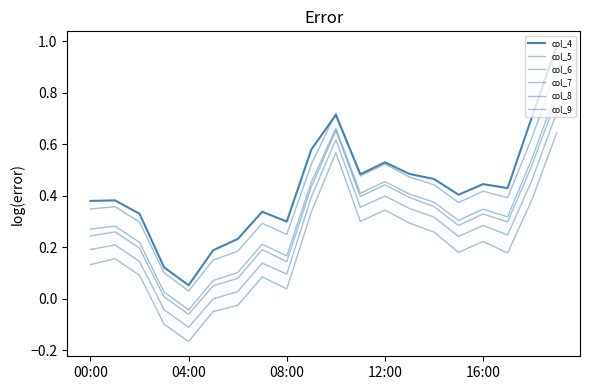

Does the chart display data point markers on the line(s)?

No